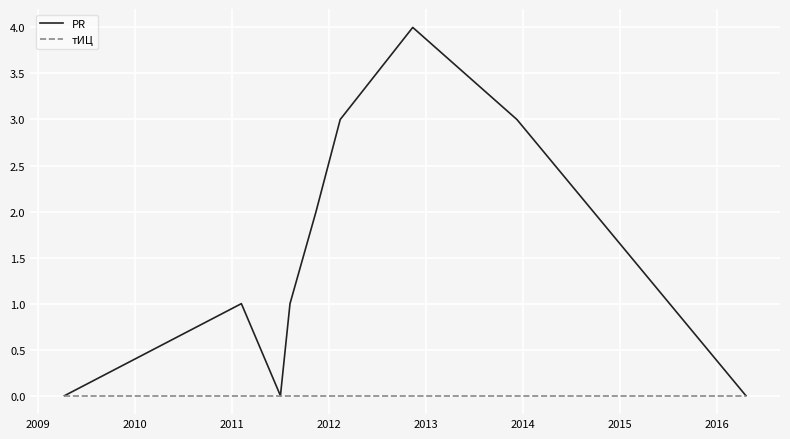

Count the PR values in the range 0 to 3.

8